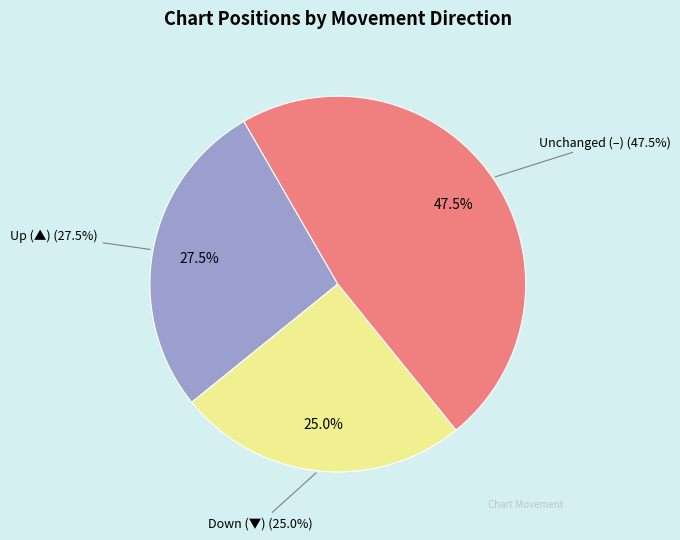

True or false: up accounts for 28% of the total.

True